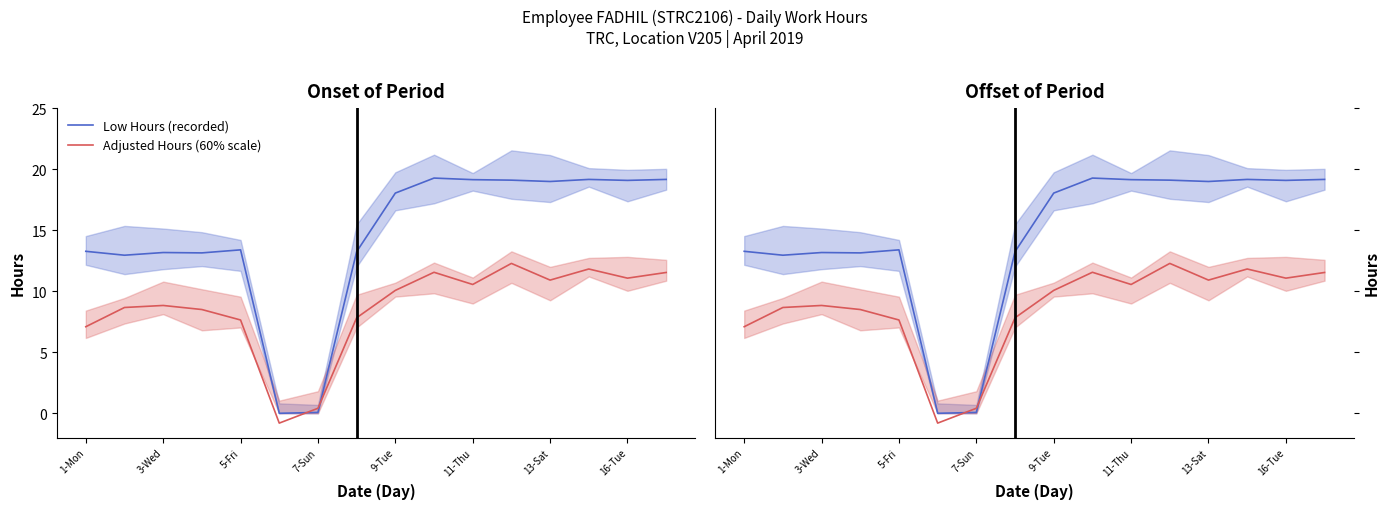

How many interior local valleys does the Adjusted Hours (60% scale) series have?

4